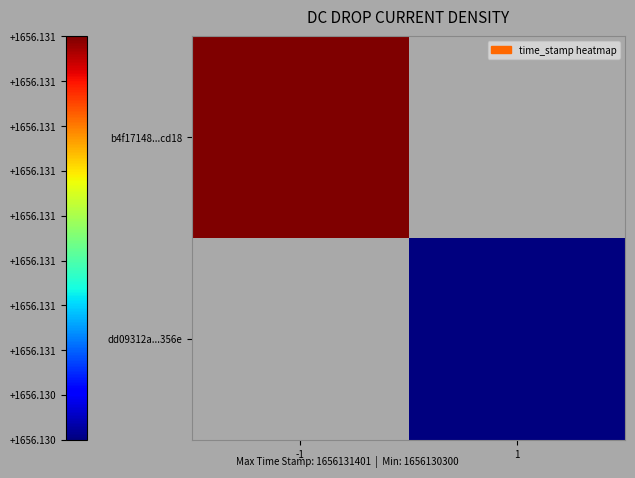

How many positive values does the b4f17148b7cfaf4579ed453cd728c952441cd18 series have?

1